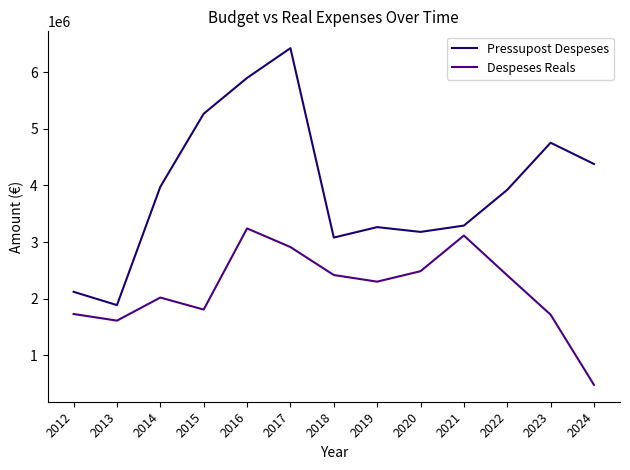

True or false: Despeses Reals and Pressupost Despeses intersect in this chart.

False